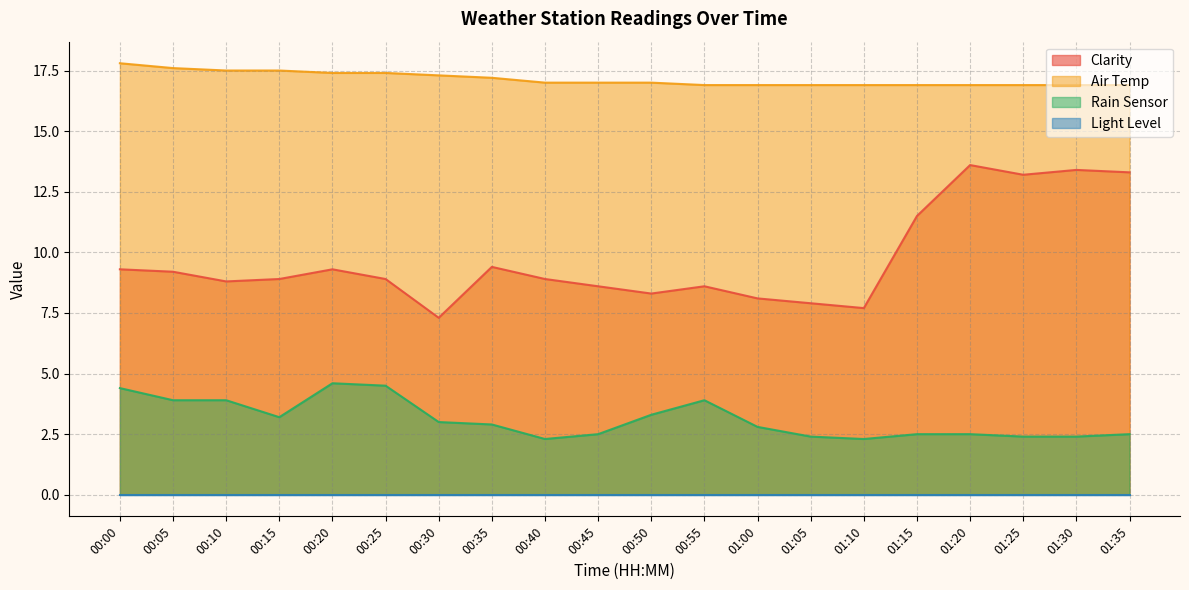

How many series are shown in this chart?

4